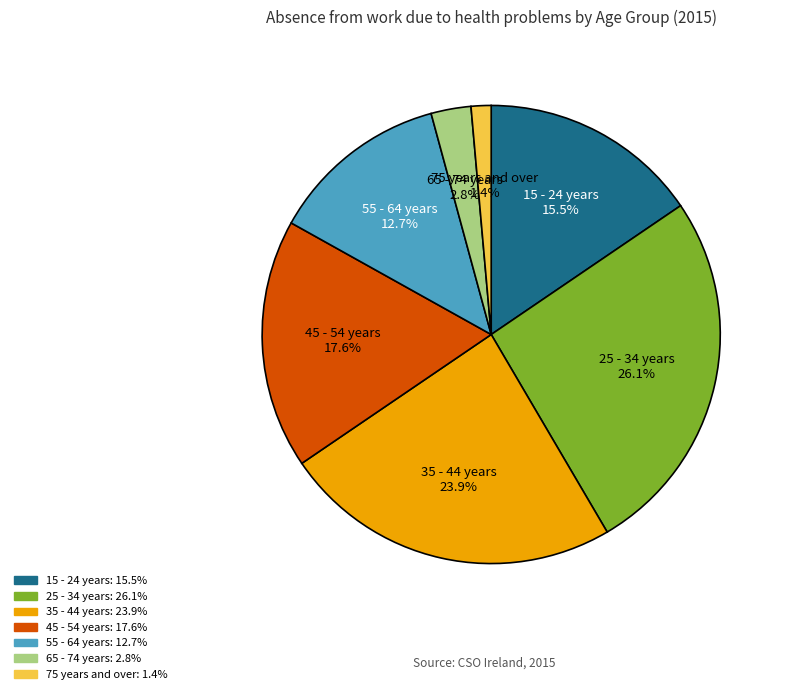

How much of the chart is everything except 75 years and over?

98.6%